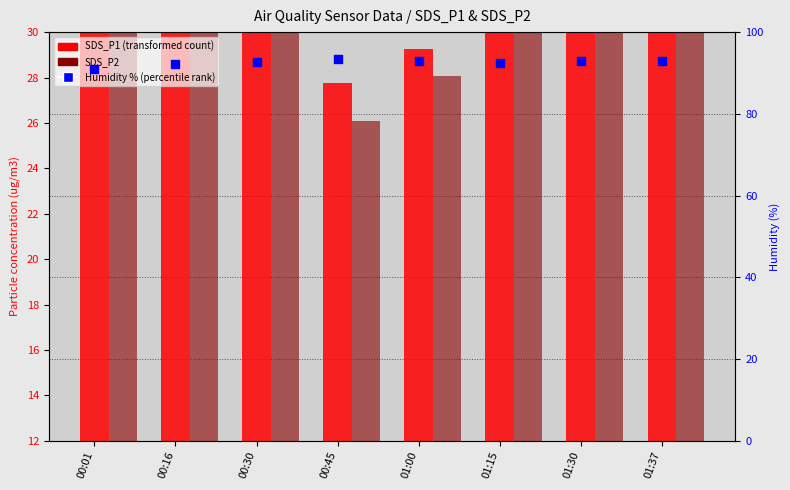

Is the value of SDS_P2 at 00:45 greater than the value of SDS_P1 (transformed count) at 01:15?

No